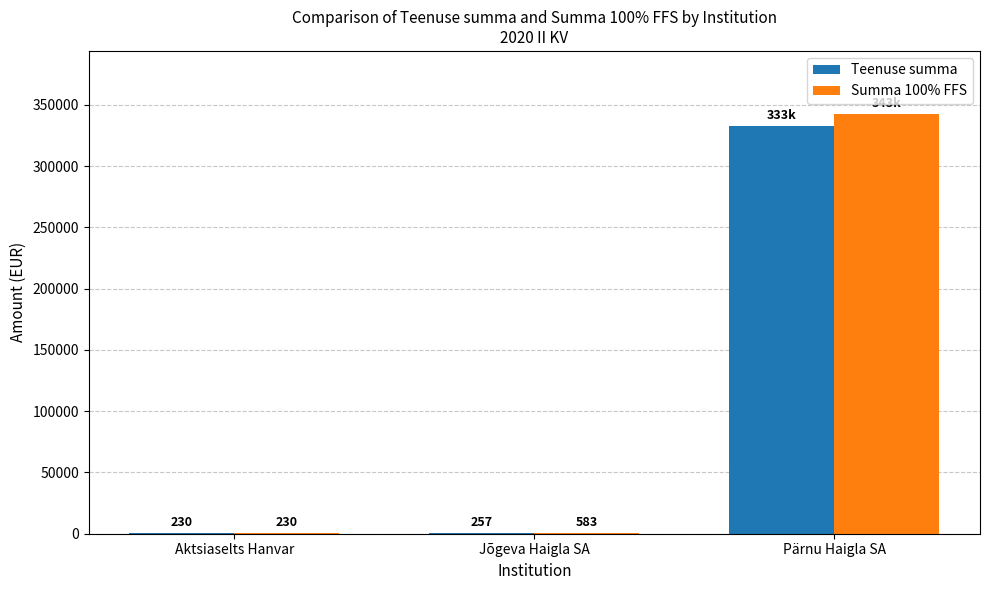

What is the greatest value displayed?

342631.1